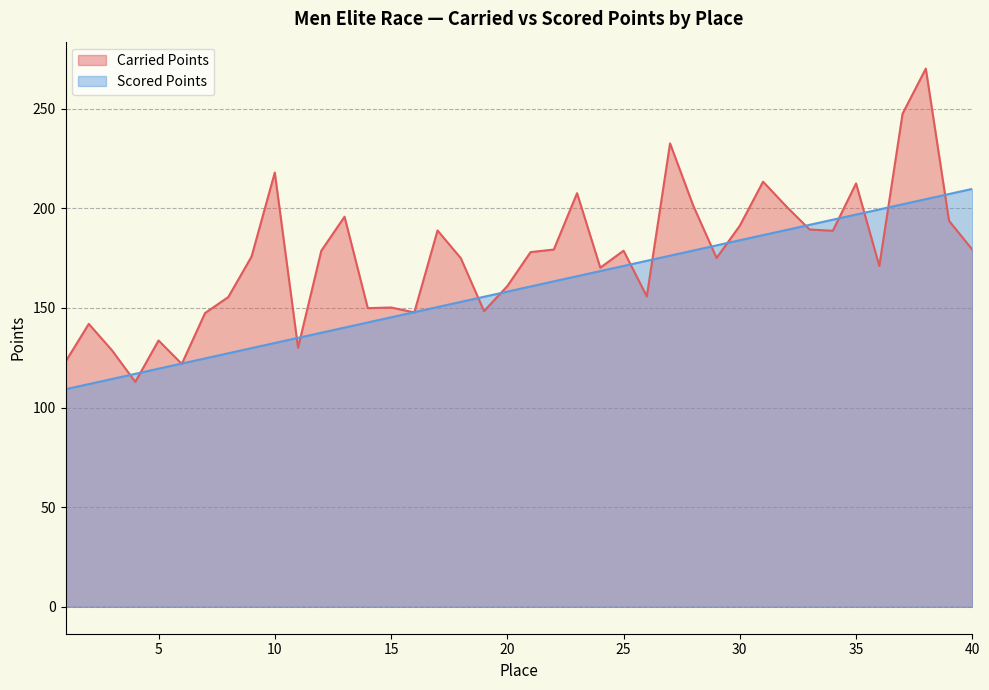

What value does the Scored Points series have at 16?

147.8